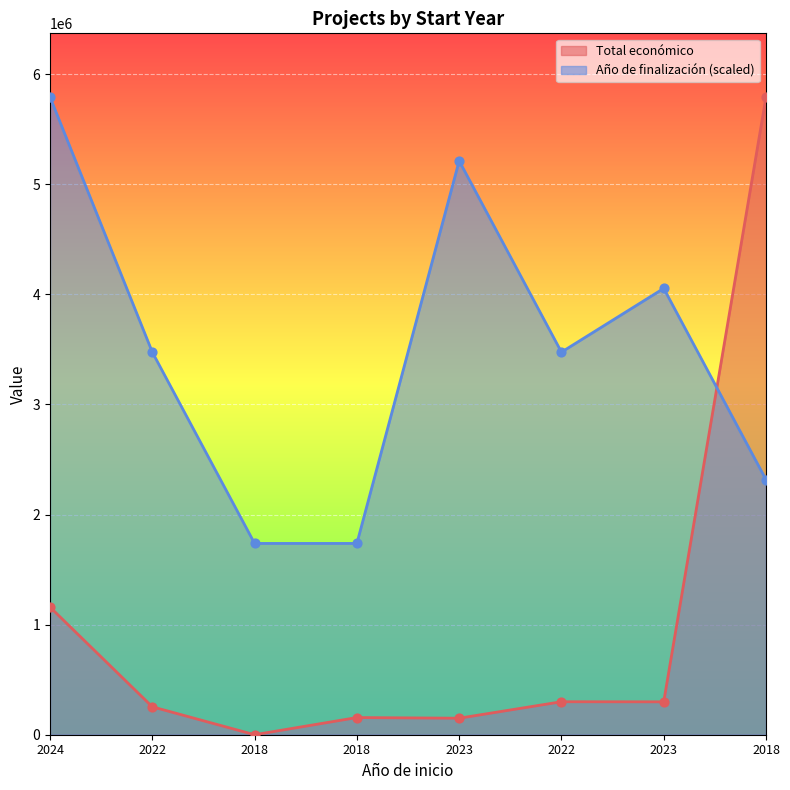

What are all the series names shown in the legend?

Total económico, Año de finalización (scaled)